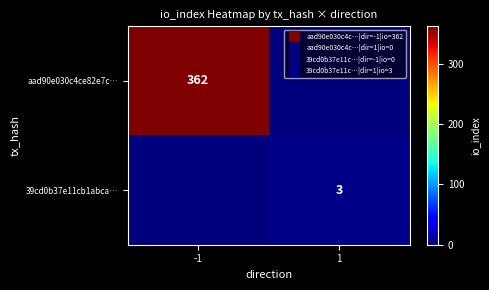

What is the average value of the aad90e030c4ce82e7c… series?

181